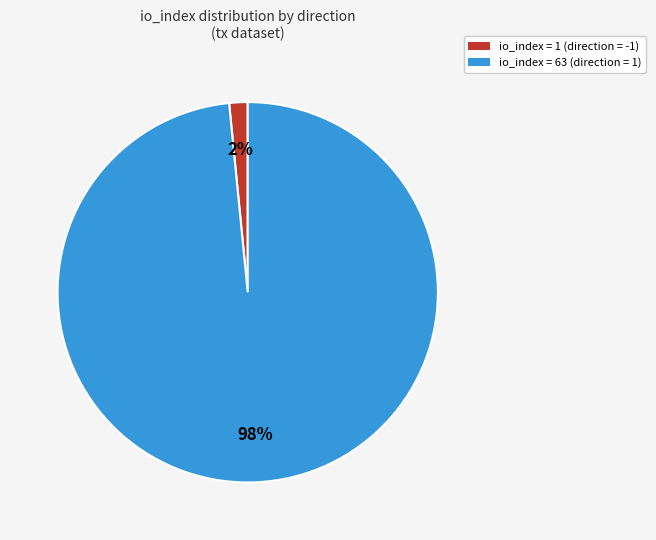

Does any single category account for the majority?

Yes